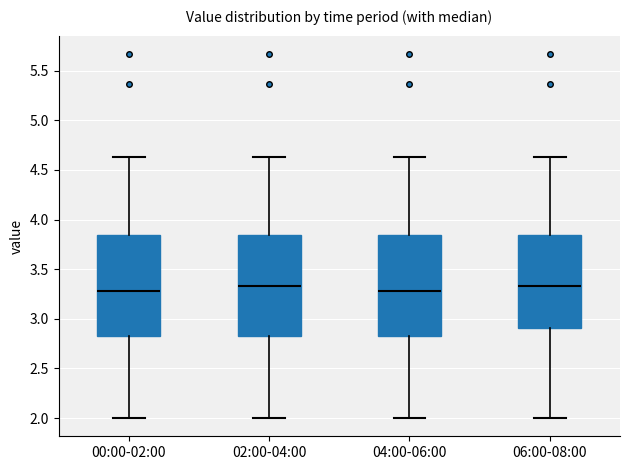

Reading left to right, read every box against the y-axis: the position of its median line, the range the box covers, and the ends of its whiskers. The values are not printed on the chart, so give them approximately, as read against the axis.

00:00-02:00: median 3.30, box 2.85 to 3.85, whiskers 2.00 to 4.65
02:00-04:00: median 3.35, box 2.85 to 3.85, whiskers 2.00 to 4.65
04:00-06:00: median 3.30, box 2.85 to 3.85, whiskers 2.00 to 4.65
06:00-08:00: median 3.35, box 2.90 to 3.85, whiskers 2.00 to 4.65